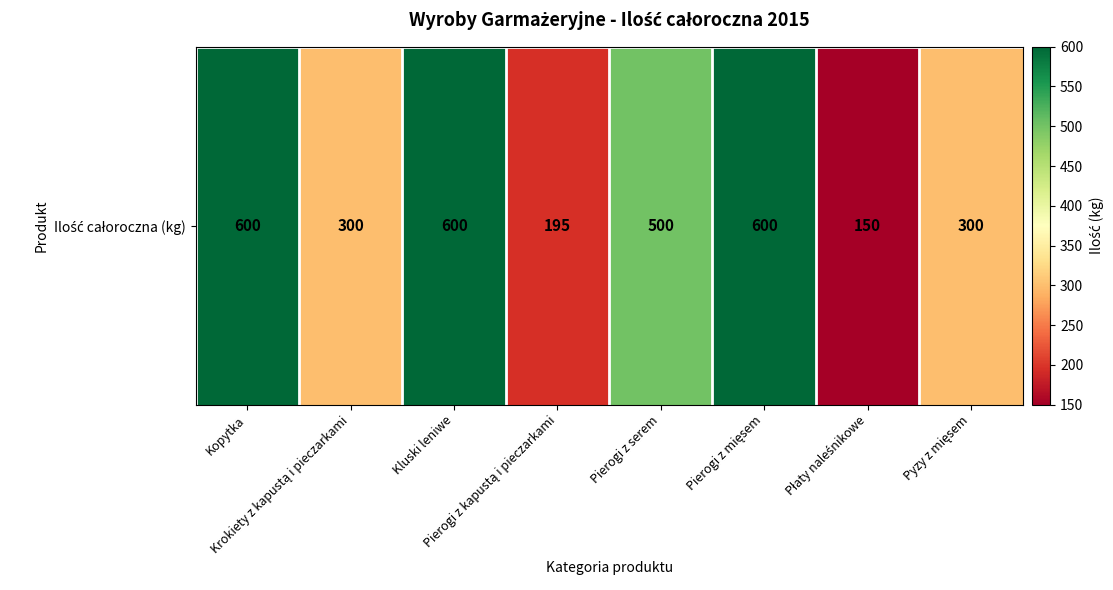

Rank the categories by value from highest to lowest.

Kopytka, Kluski leniwe, Pierogi z mięsem, Pierogi z serem, Krokiety z kapustą i pieczarkami, Pyzy z mięsem, Pierogi z kapustą i pieczarkami, Płaty naleśnikowe